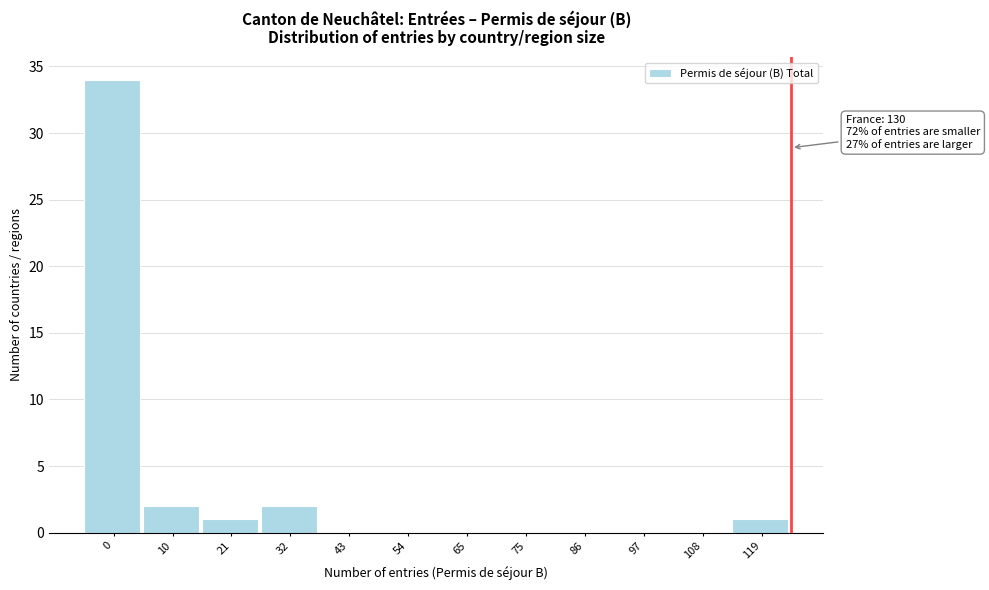

Reading left to right, what are all the values shown in this chart?

0=34	10=2	21=1	32=2	43=0	54=0	65=0	75=0	86=0	97=0	108=0	119=1